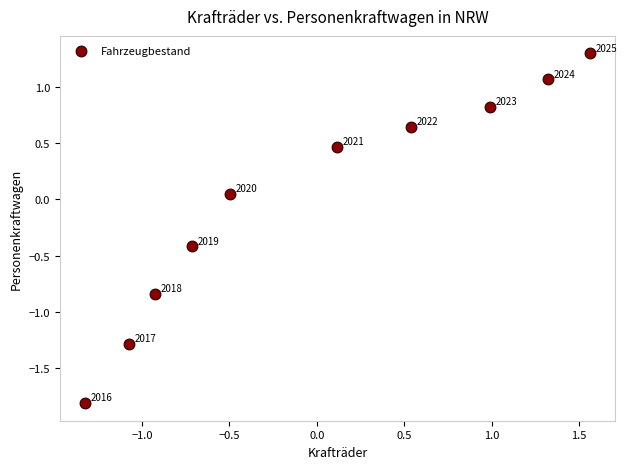

What is the range of Y values (max minus min)?

3.1